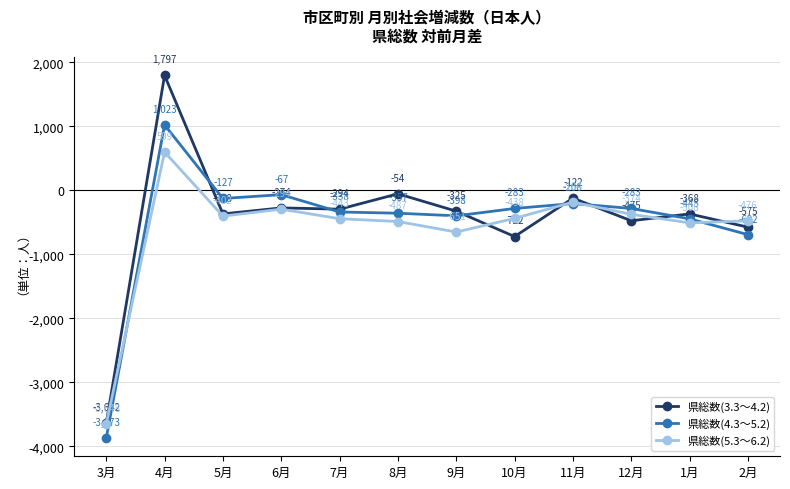

At which label does 県総数(4.3～5.2) first exceed -283?

4月